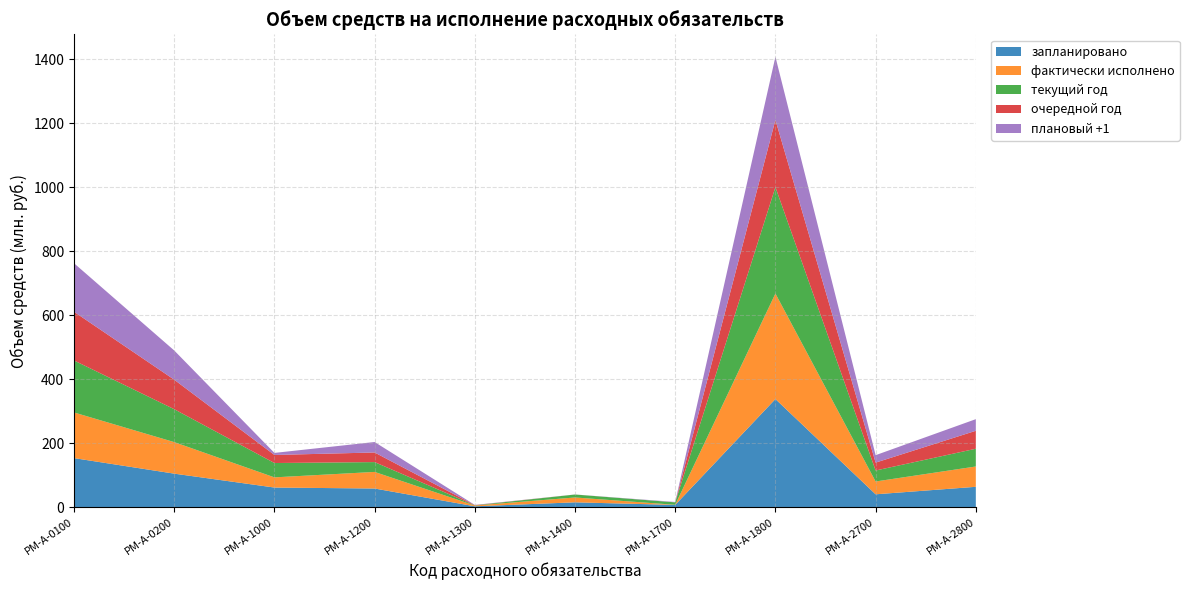

Reading right to left, list all the values displayed in this chart.

запланировано: 63695580.0	40268715.1	337833067.9	7110000.0	15220000.0	2795955.4	58361442.9	61399054.5	104823708.9	153324525.4
фактически исполнено: 63468268.7	40047979.1	329578311.9	441245.0	15135900.0	2441440.9	51842358.3	31794679.6	98522515.0	142629471.3
текущий год: 55406300.0	34297300.0	332363853.0	7560000.0	9207200.0	610000.0	30675000.0	44800950.0	102840200.0	162393040.5
очередной год: 56120400.0	24637001.9	209902700.0	60000.0	100000.0	640000.0	30033000.0	25180200.0	92126900.0	152179236.1
плановый +1: 36308600.0	23240919.0	197178600.0	1160000.0	100000.0	655000.0	32701880.0	6384400.0	91289200.0	151611796.4